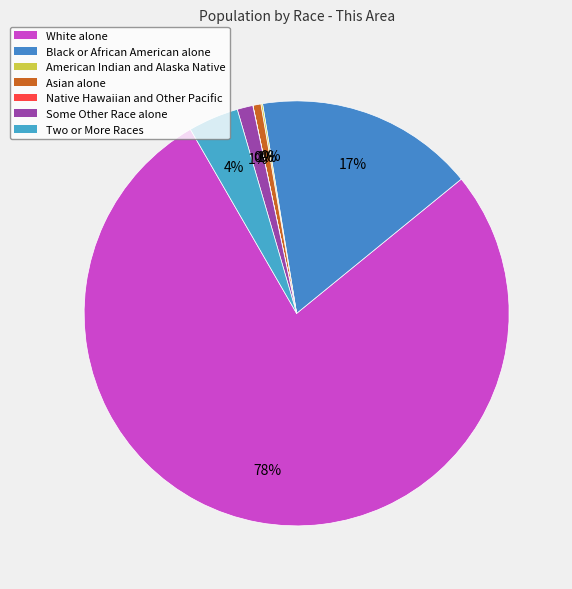

Rank the categories by value from lowest to highest.

Native Hawaiian and Other Pacific, American Indian and Alaska Native, Asian alone, Some Other Race alone, Two or More Races, Black or African American alone, White alone